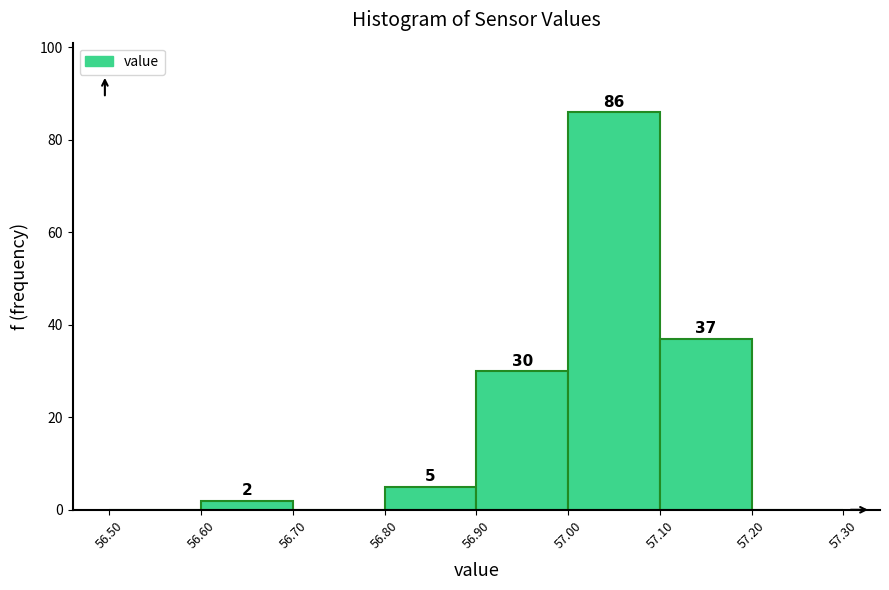

Over which range of the x-axis is the bar tallest?

57.00 to 57.10